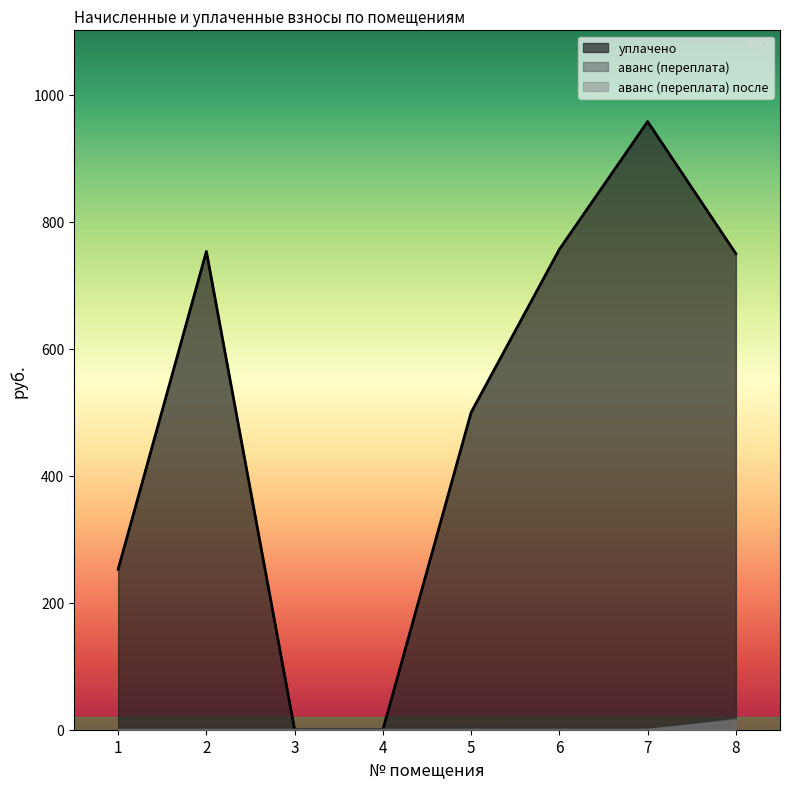

Does the chart display data point markers on the line(s)?

No